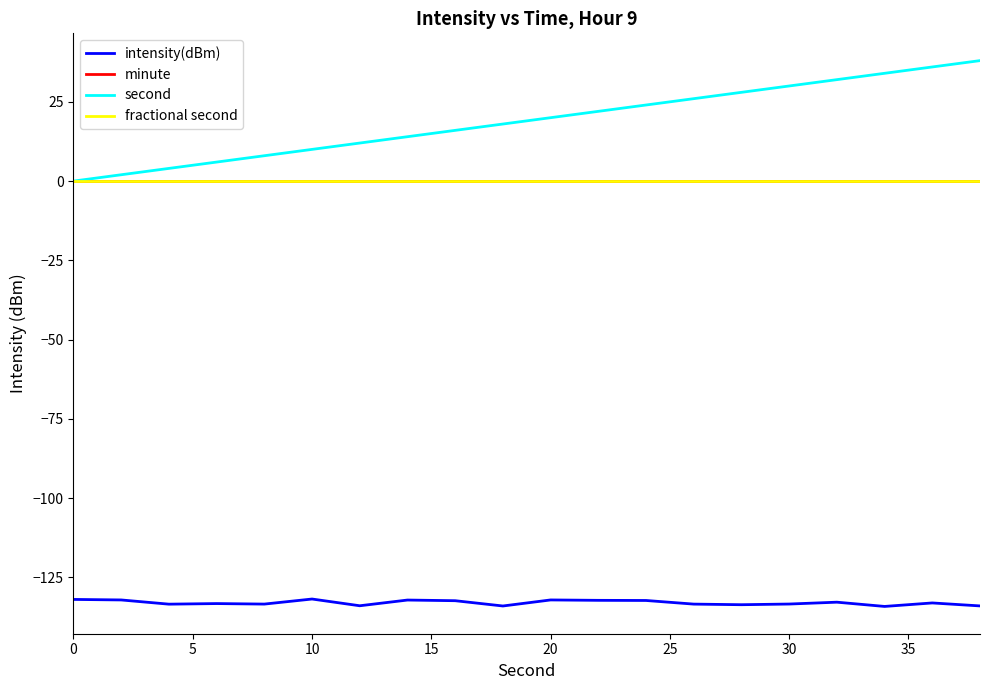

Is this an area chart (filled region under the line)?

No